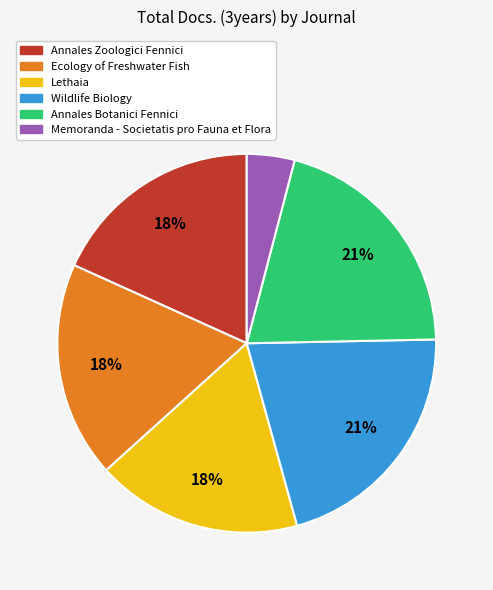

Which category has the smallest portion of the pie?

Memoranda - Societatis pro Fauna et Flora